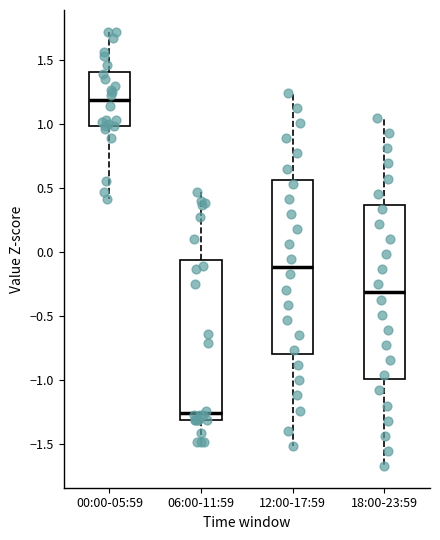

Reading left to right, read every box against the y-axis: the position of its median line, the range the box covers, and the ends of its whiskers. The values are not printed on the chart, so give them approximately, as read against the axis.

00:00-05:59: median 1.20, box 1.00 to 1.40, whiskers 0.40 to 1.70
06:00-11:59: median -1.25, box -1.30 to -0.05, whiskers -1.50 to 0.45
12:00-17:59: median -0.10, box -0.80 to 0.55, whiskers -1.50 to 1.25
18:00-23:59: median -0.30, box -1.00 to 0.35, whiskers -1.65 to 1.05